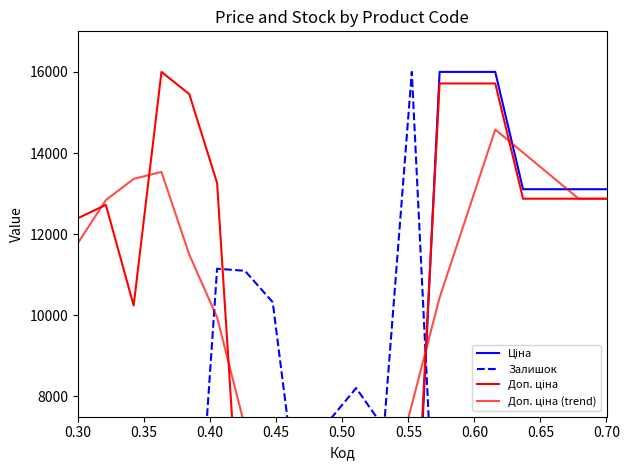

Which series ends up on top after the final intersection of Доп. ціна (trend) and Доп. ціна?

Доп. ціна (trend)